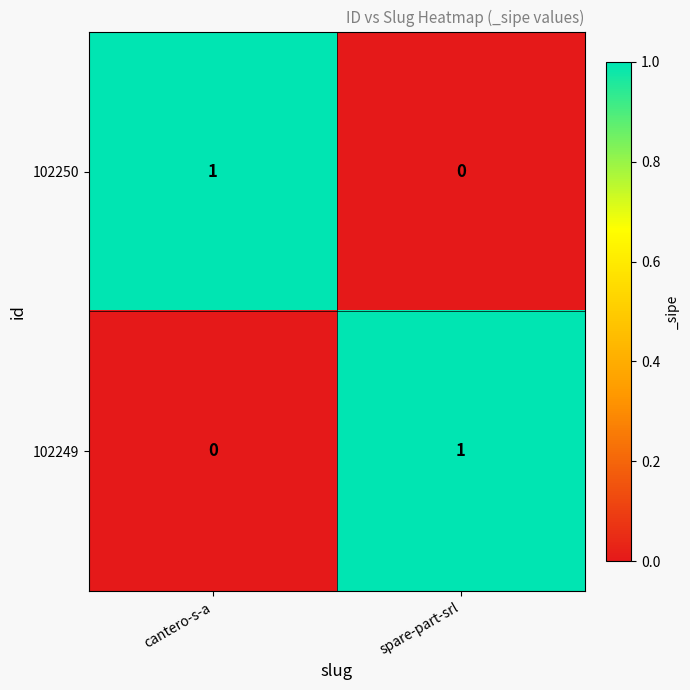

At which label is 102250 closest to 0?

spare-part-srl